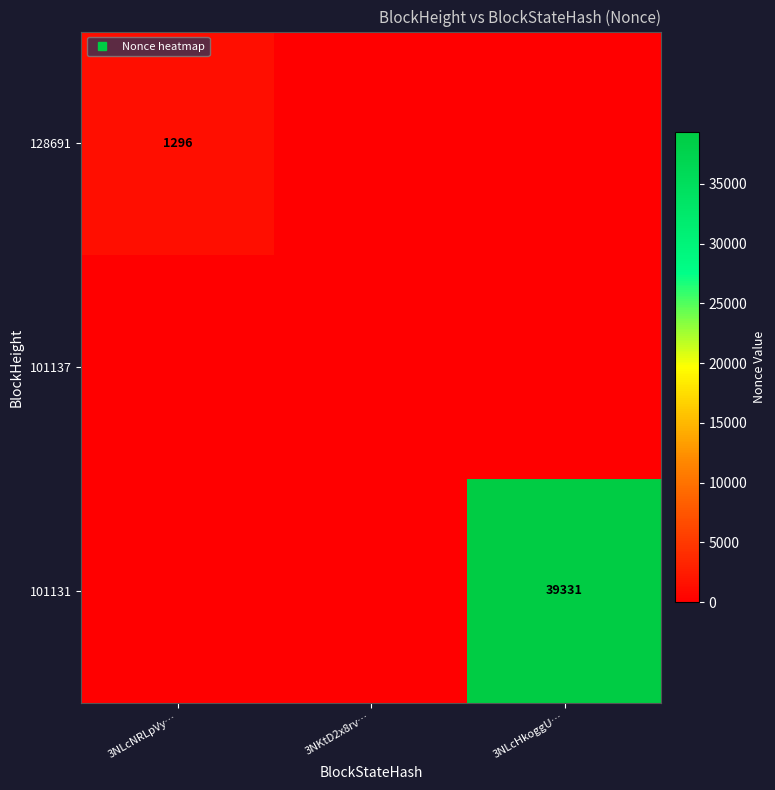

Rank the series by their maximum value, from highest to lowest.

101131, 128691, 101137